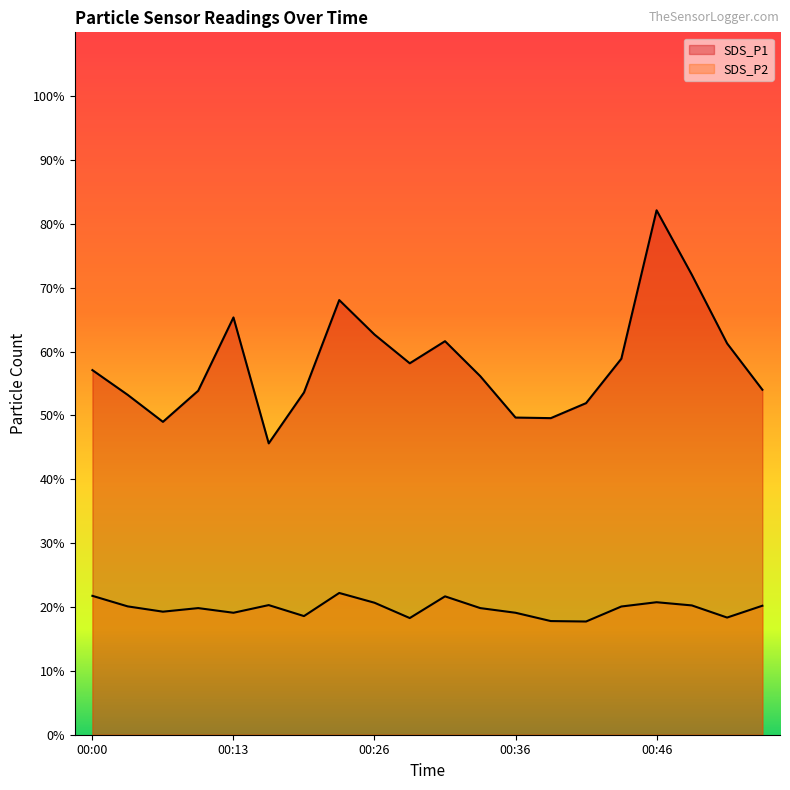

True or false: SDS_P2 and SDS_P1 cross at least once.

False